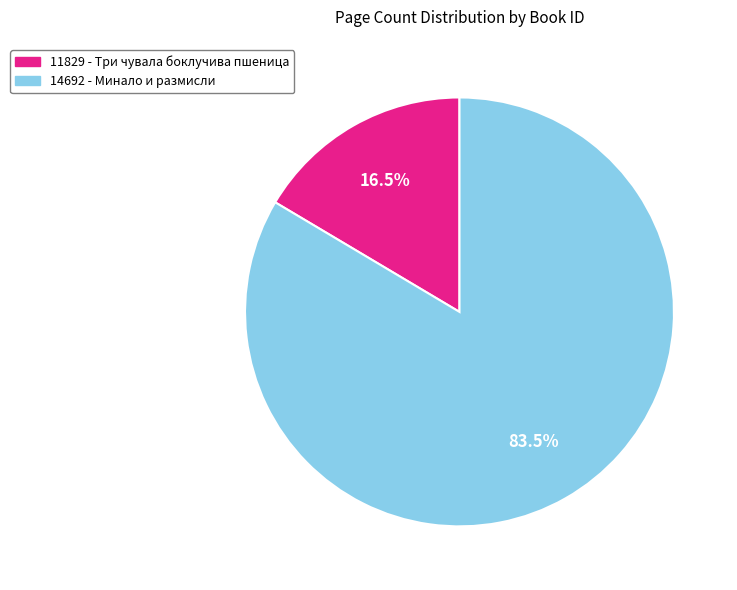

Rank the categories by value from highest to lowest.

14692, 11829